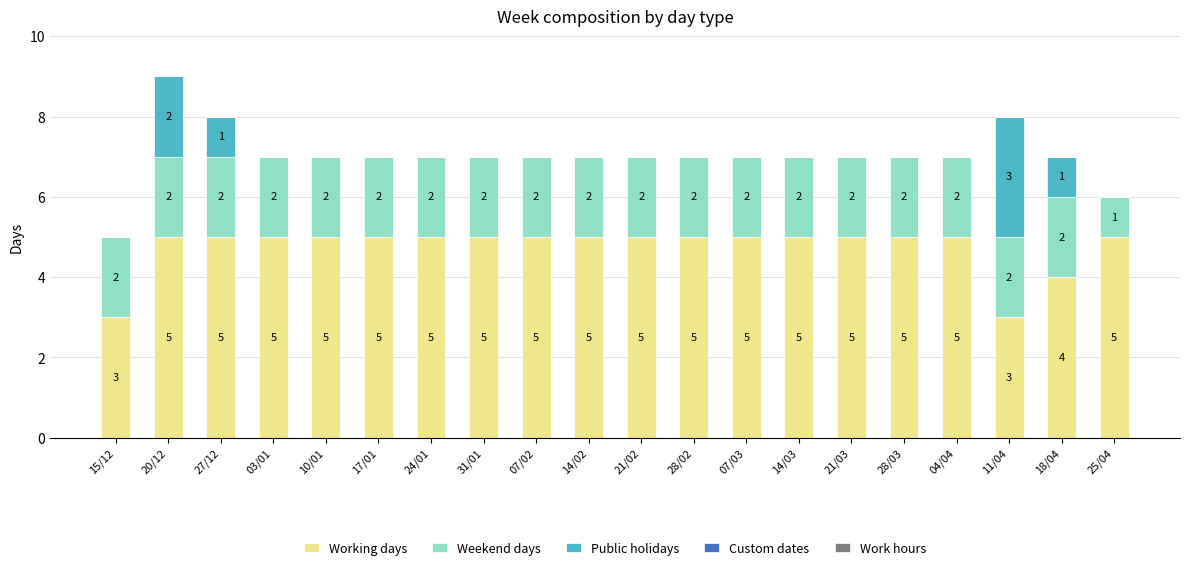

At which category is the sum across all series the highest?

20/12